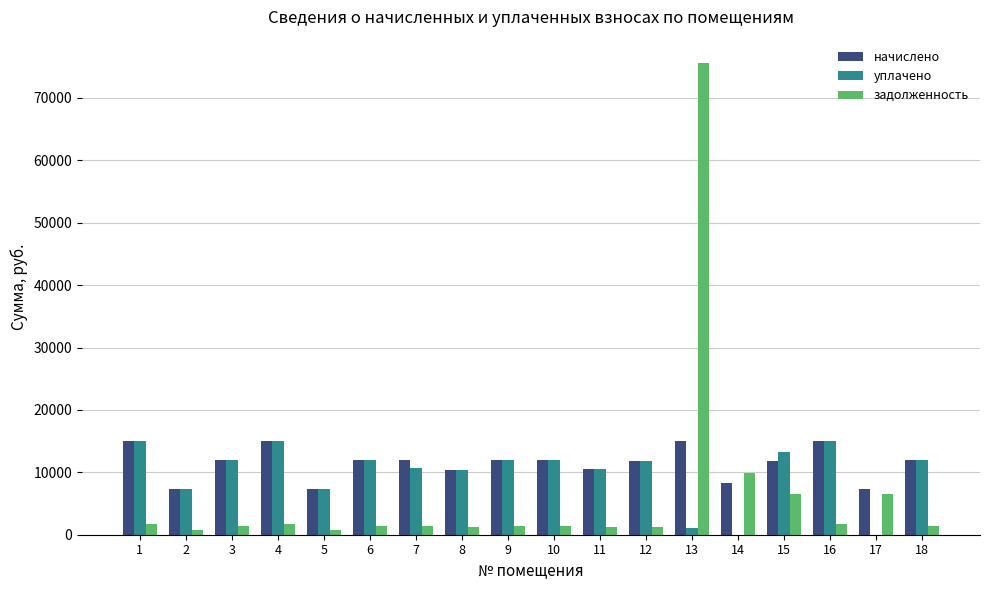

At which category is the sum across all series the highest?

13